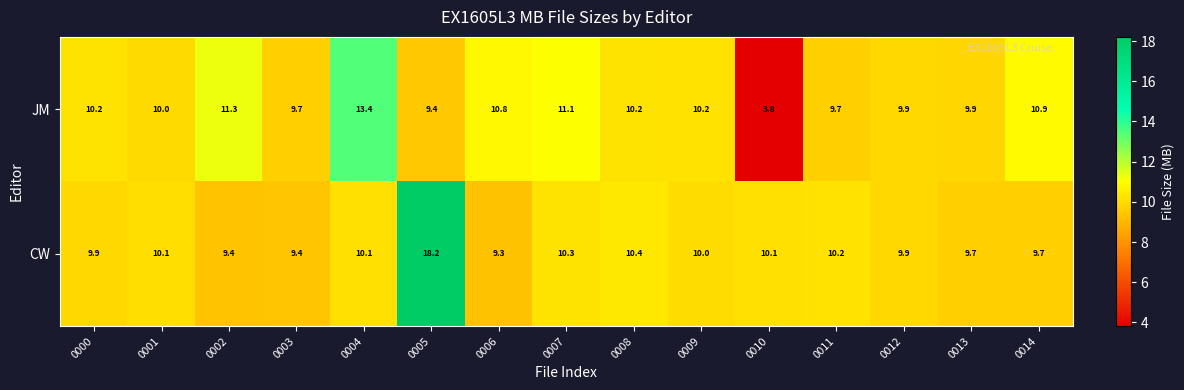

At how many categories does at least one series exceed 16?

1